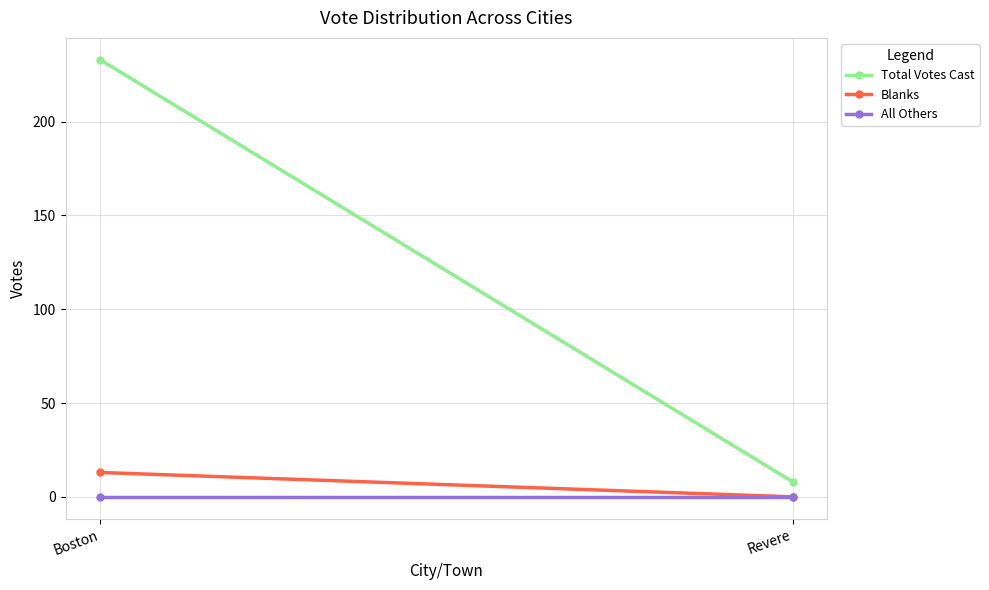

Count the Total Votes Cast values in the range 8 to 233.

2